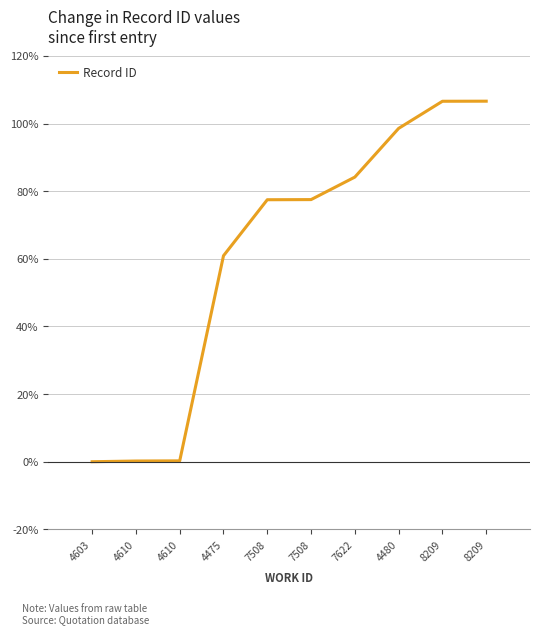

Does the chart display data point markers on the line(s)?

No